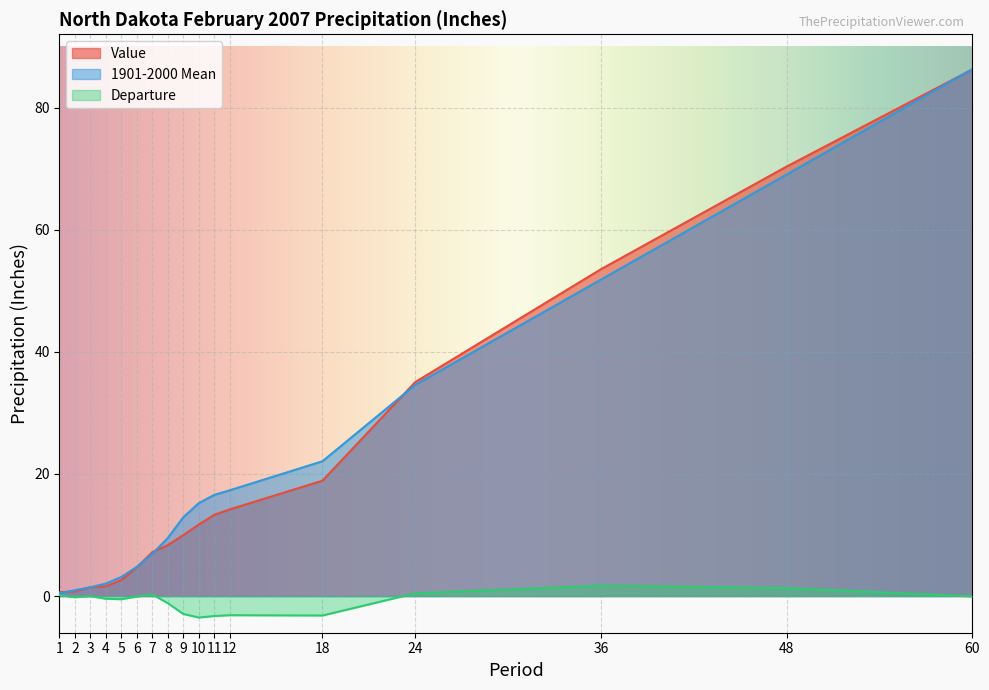

What is the sum of the 1901-2000 Mean values at 3 and 10?

16.7